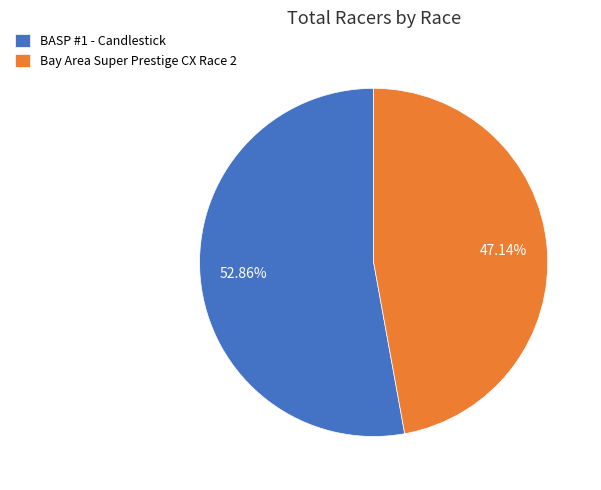

Rank the categories by value from highest to lowest.

BASP #1 - Candlestick, Bay Area Super Prestige CX Race 2